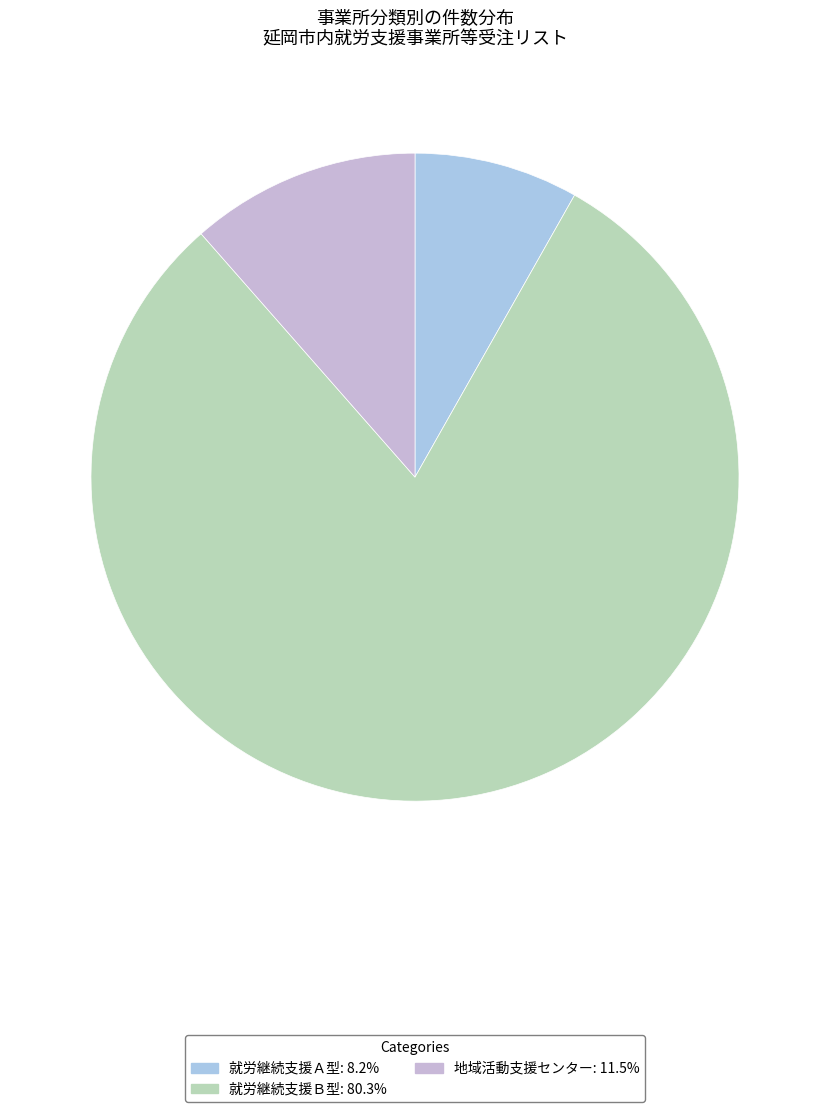

How many segments does this pie chart have?

3